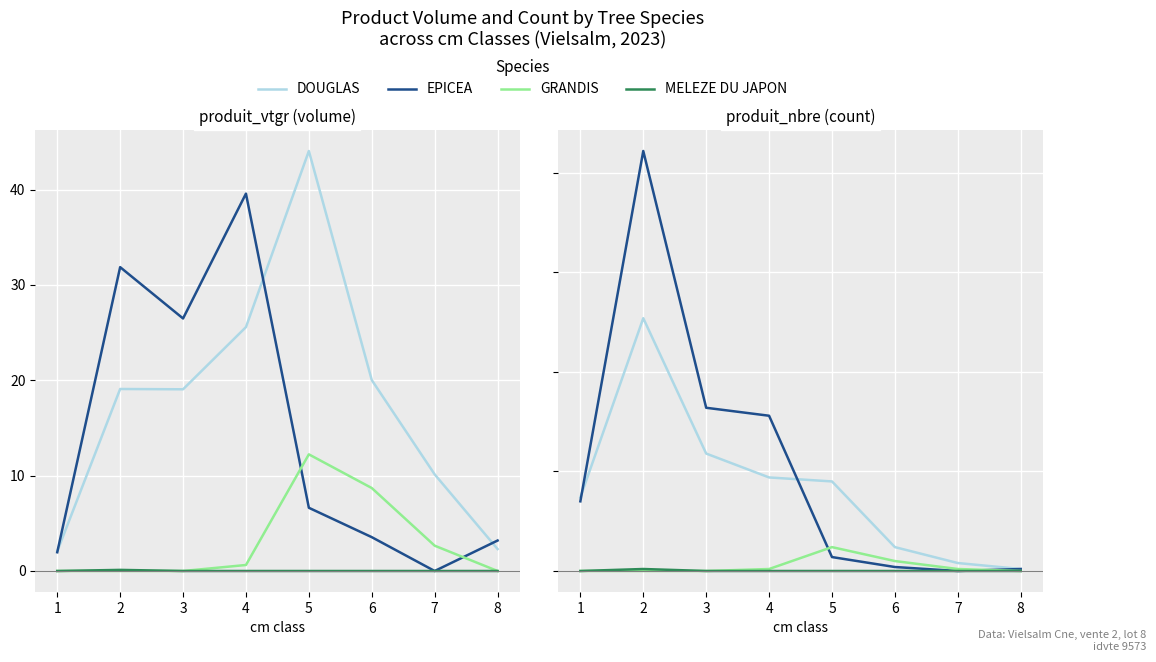

How many data points in GRANDIS are less than 1?

4